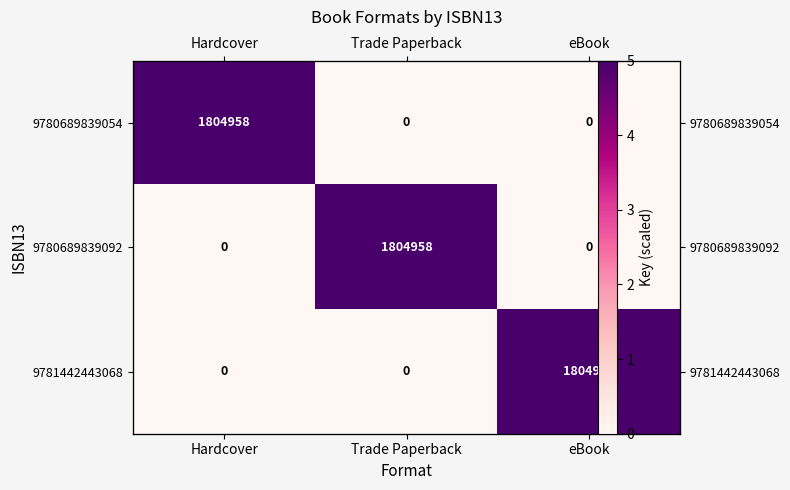

What is the spread (max minus min) of values at Hardcover?

5